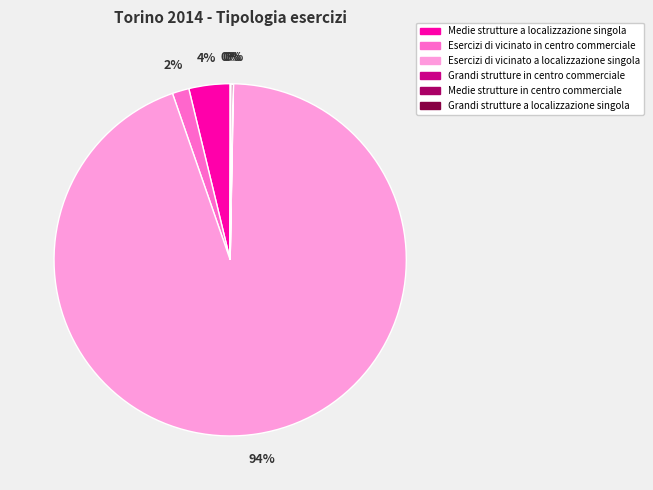

The Medie strutture a localizzazione singola slice represents 4% of the pie. True or false?

True